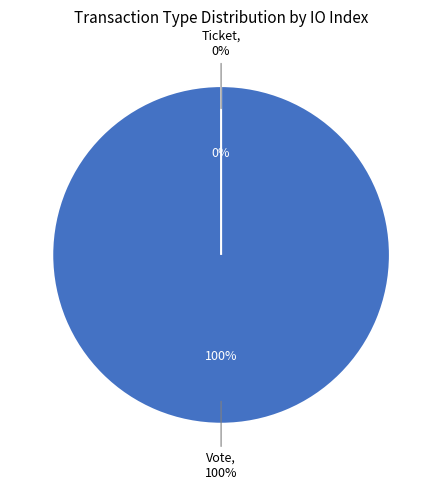

The Vote slice represents 99% of the pie. True or false?

False